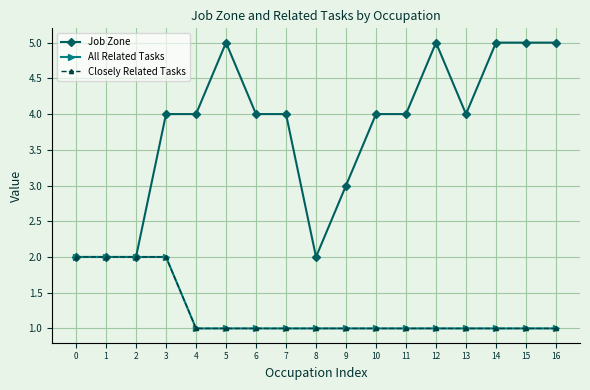

What is the minimum value for Closely Related Tasks?

1